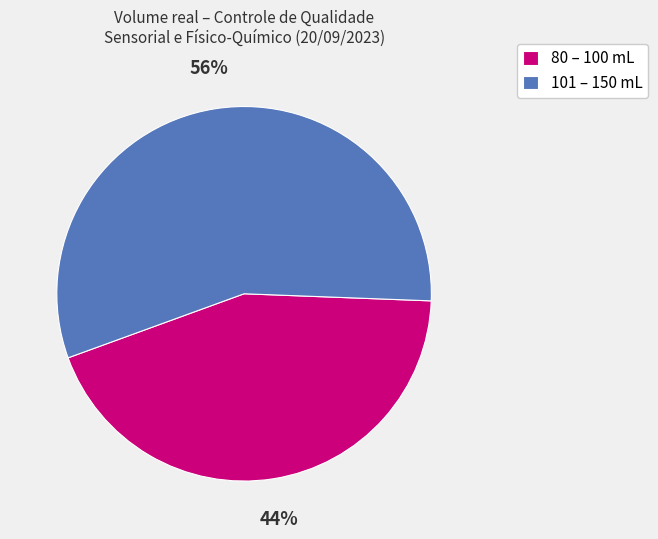

What is the smallest slice in the pie chart?

80 – 100 mL